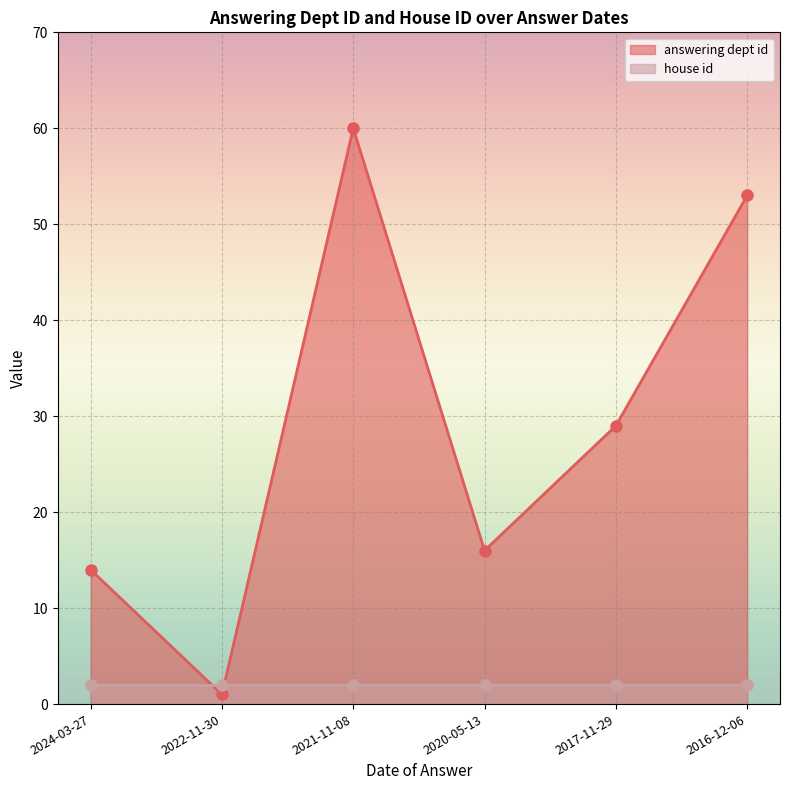

What is the approximate value at 2024-03-27?

14